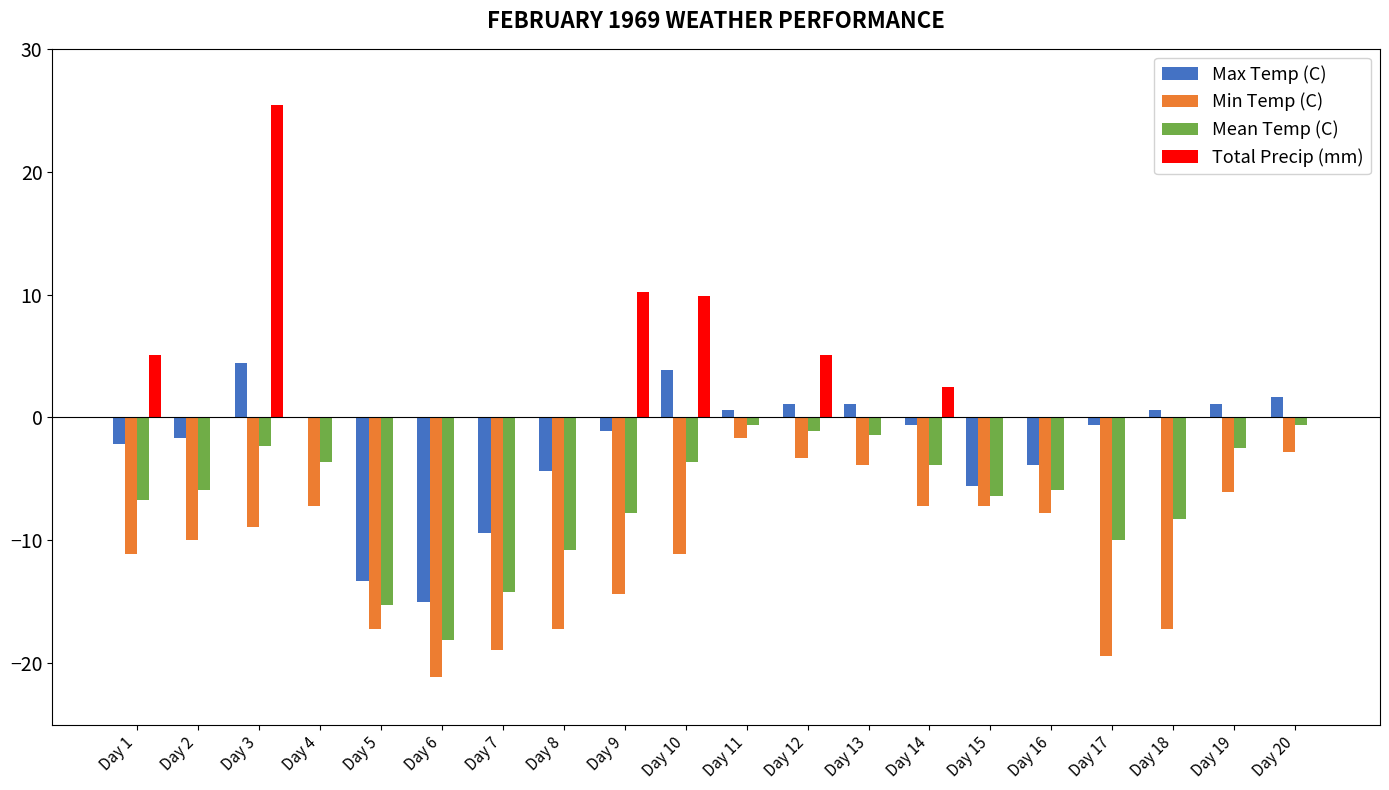

How many data points does each series have?

20